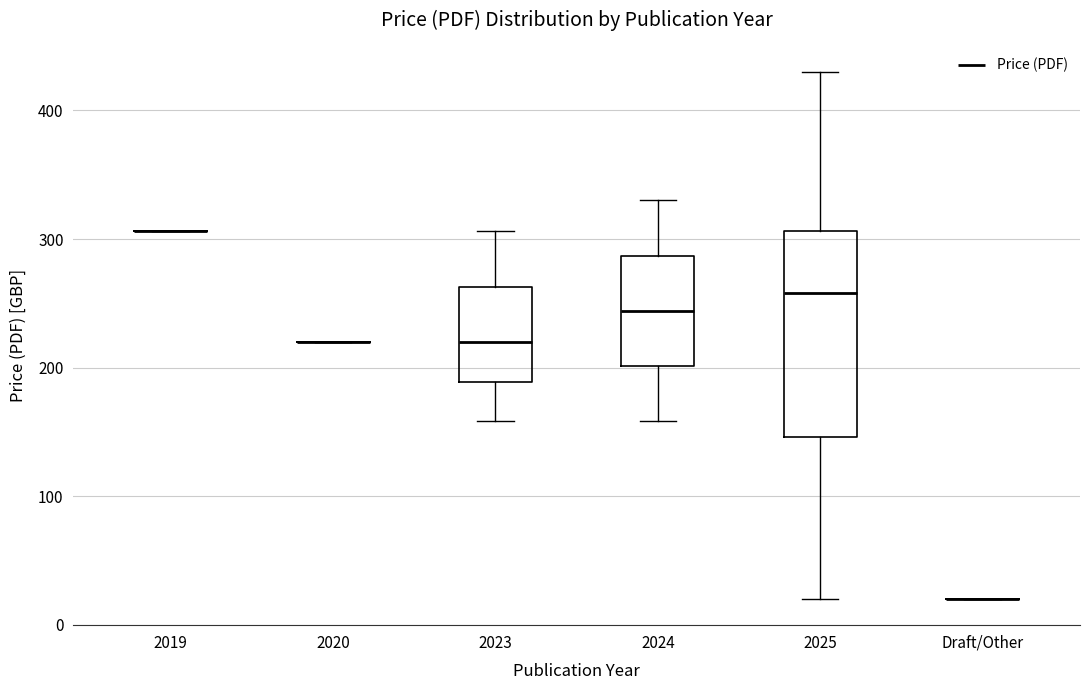

Which box is the tallest, from its lower edge to its upper edge?

2025